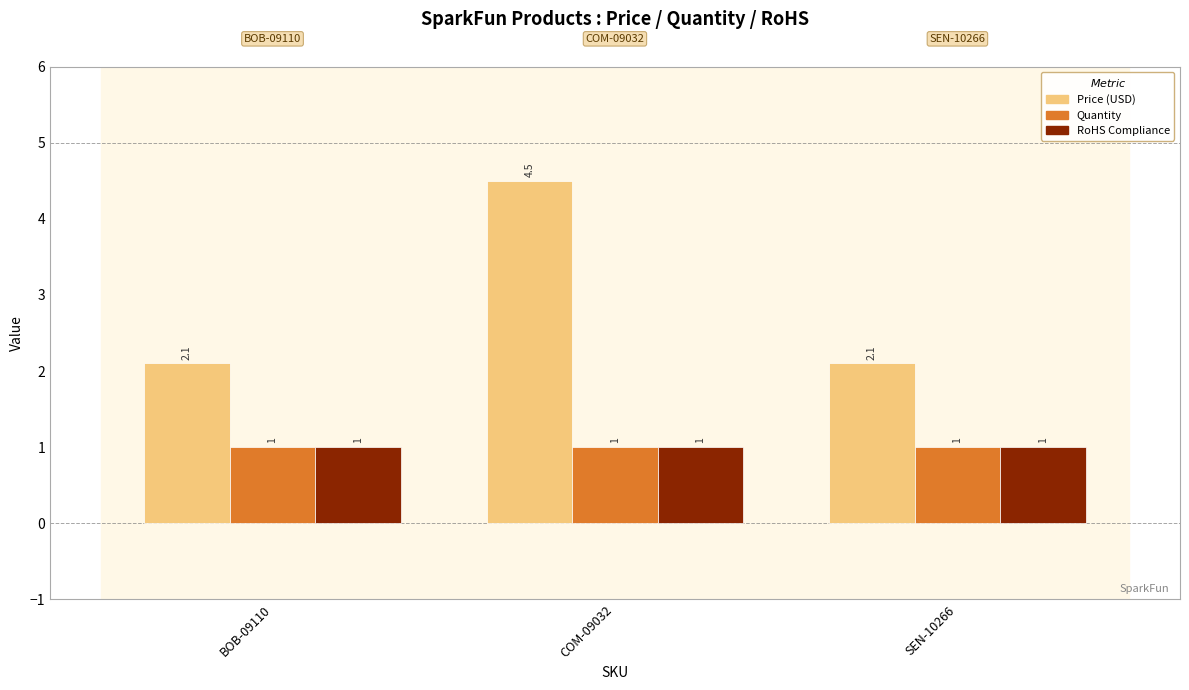

The Price (USD) series shows 6.0 at COM-09032. True or false?

False